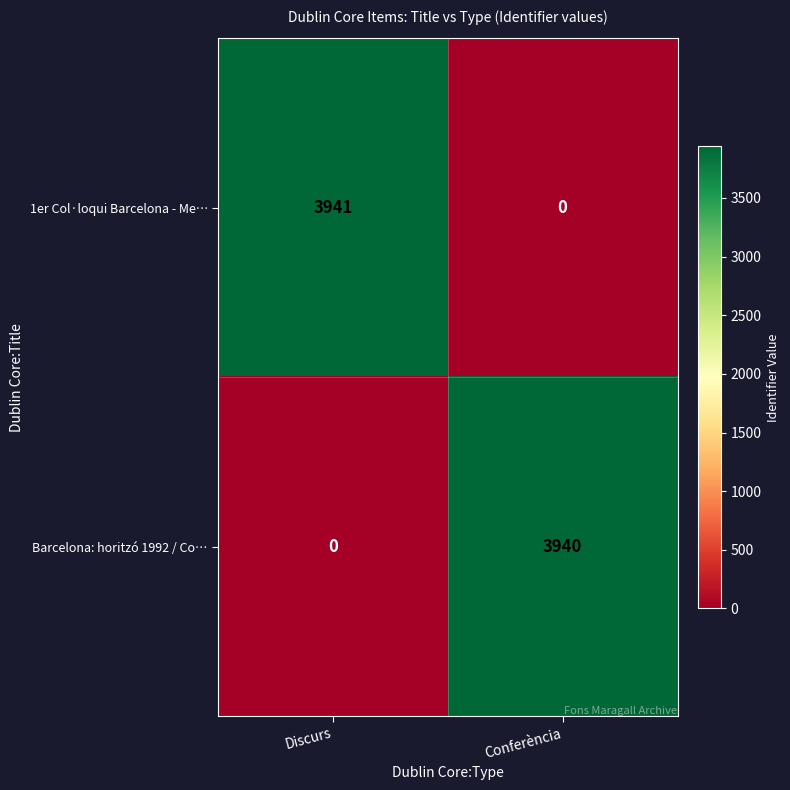

What is the maximum value for Barcelona: horitzó 1992 / Co…?

3940